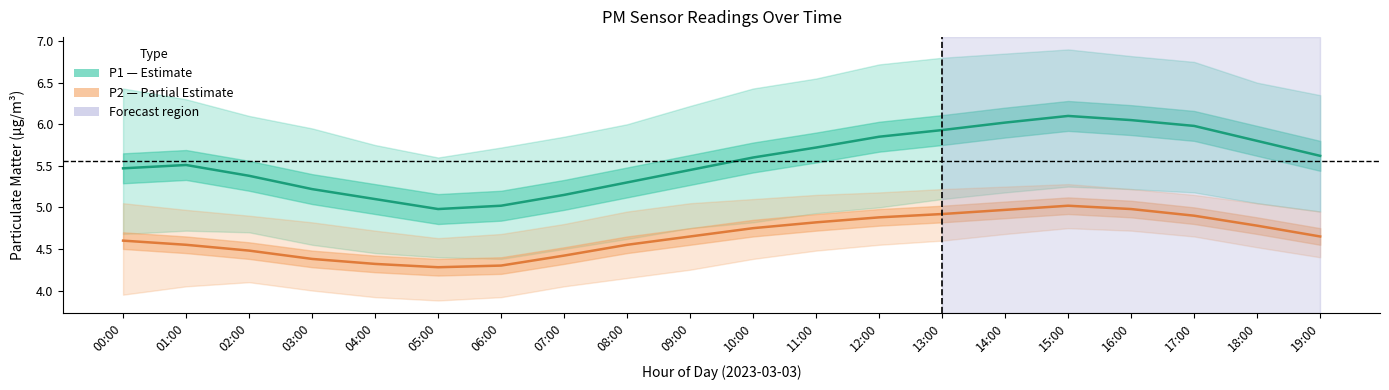

Is it true that P2 (PM2.5) equals 4.8 at 18:00?

True